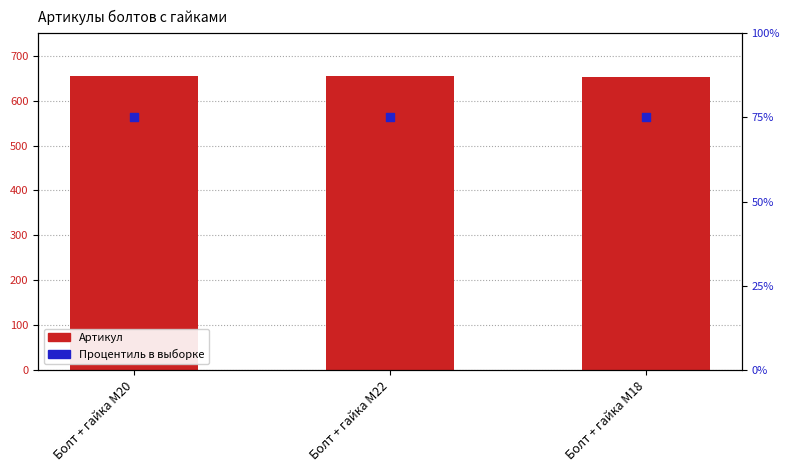

Which series reaches the maximum Y coordinate?

Артикул